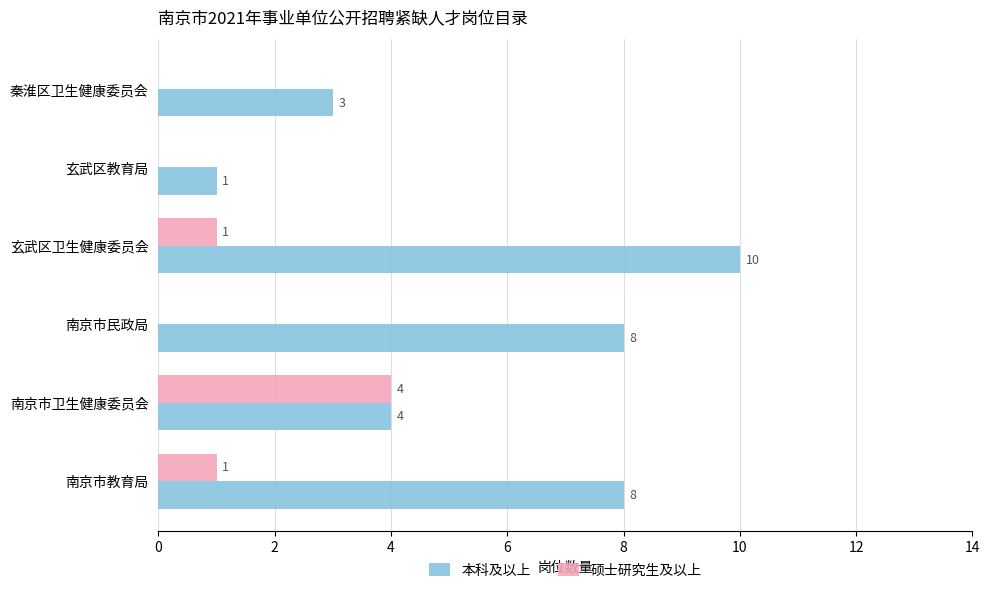

Which series has the largest total across all categories?

本科及以上